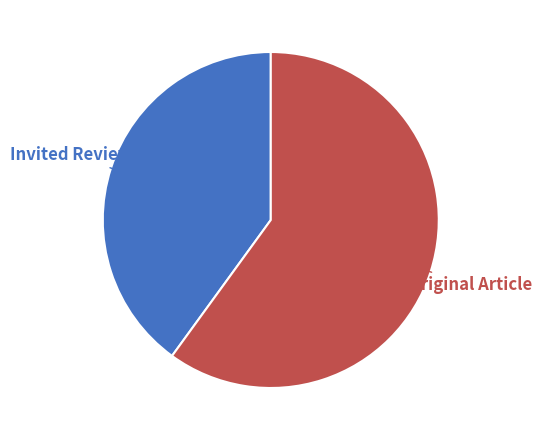

Count the number of slices in the pie.

2